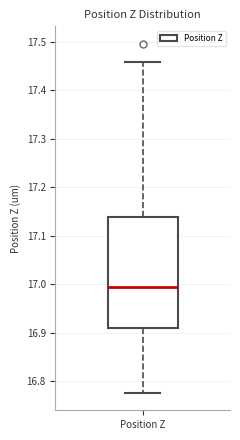

Transcribe this box plot: give where the median line is, the range the box spans, and where the two whiskers end, as read against the y-axis. The values are not printed on the chart, so give them approximately, as read against the axis.

median 16.99, box 16.91 to 17.14, whiskers 16.78 to 17.46